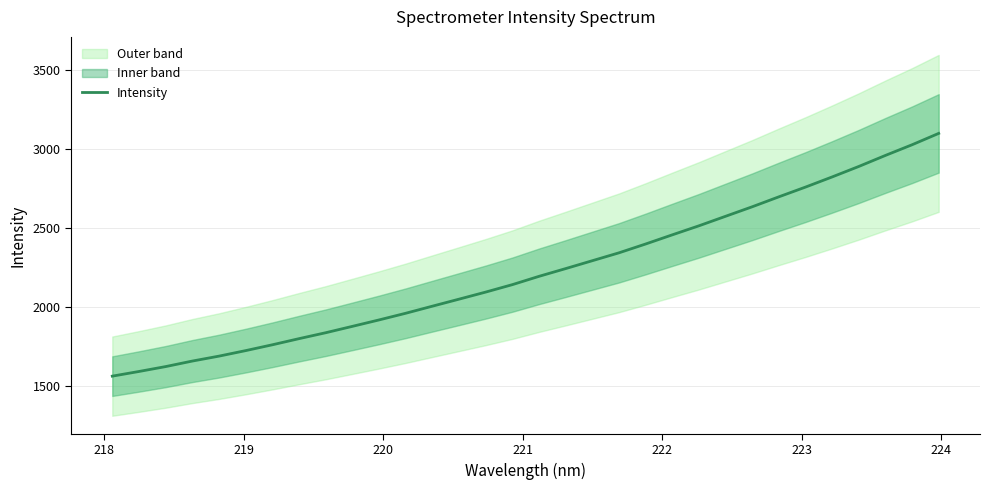

What is the minimum value for Intensity?

1564.7